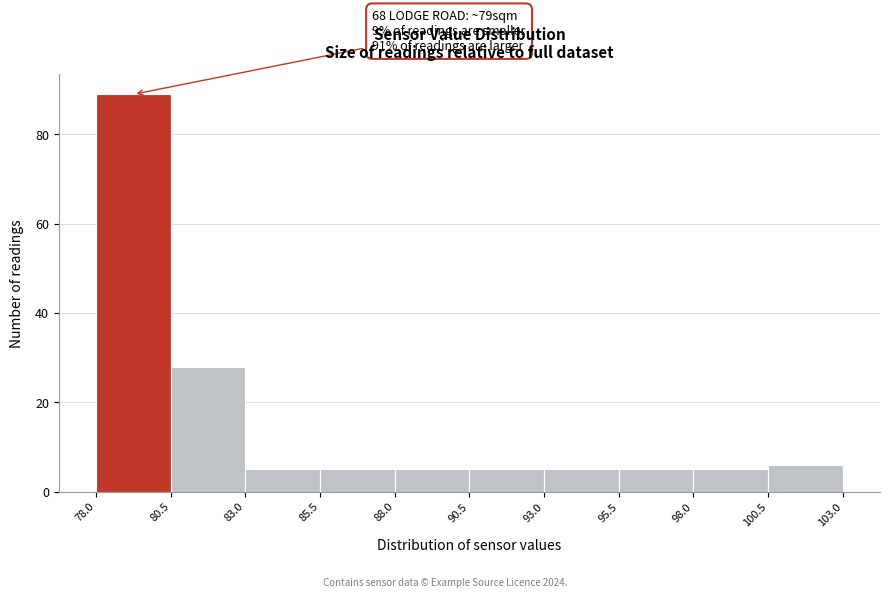

Over which range of the x-axis is the bar tallest?

78.0 to 80.5